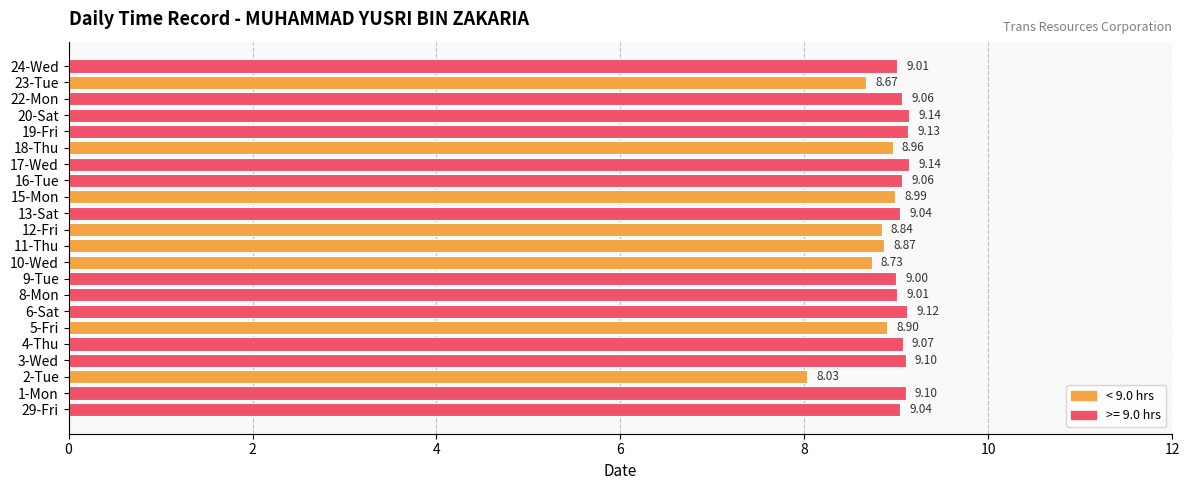

Approximately how many times larger is the value at 6-Sat compared to 29-Fri?

1.0